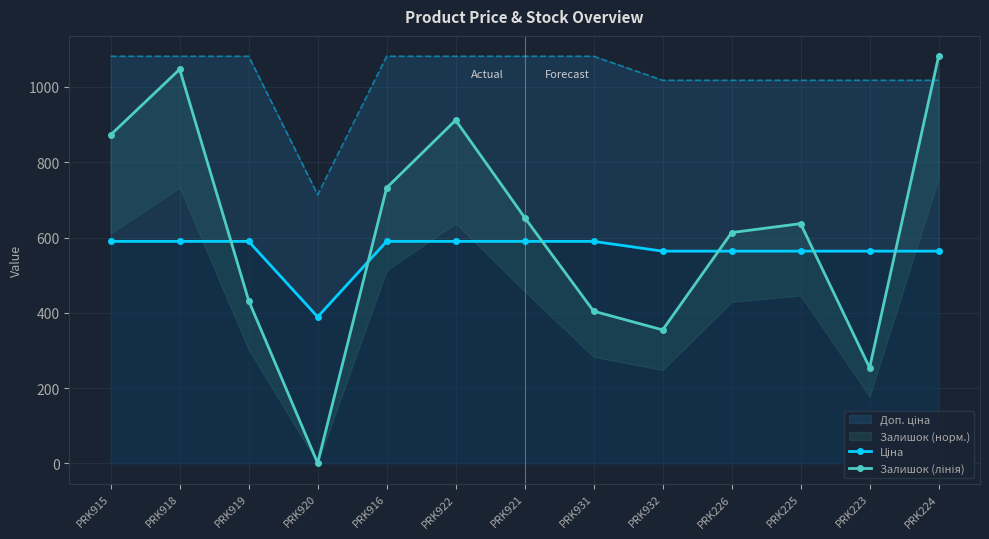

What is the lowest value of the Залишок (лінія) series?

1.1